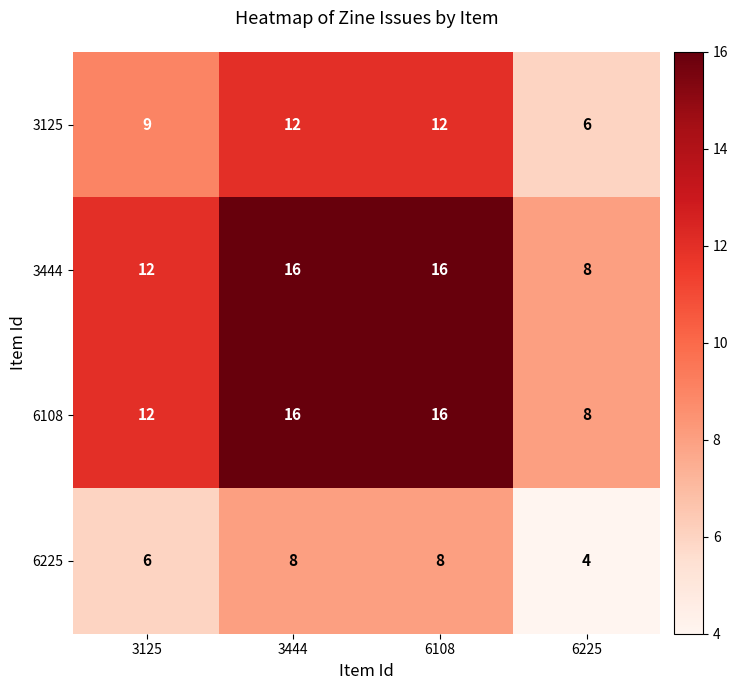

What is the spread (max minus min) of values at 3444?

8